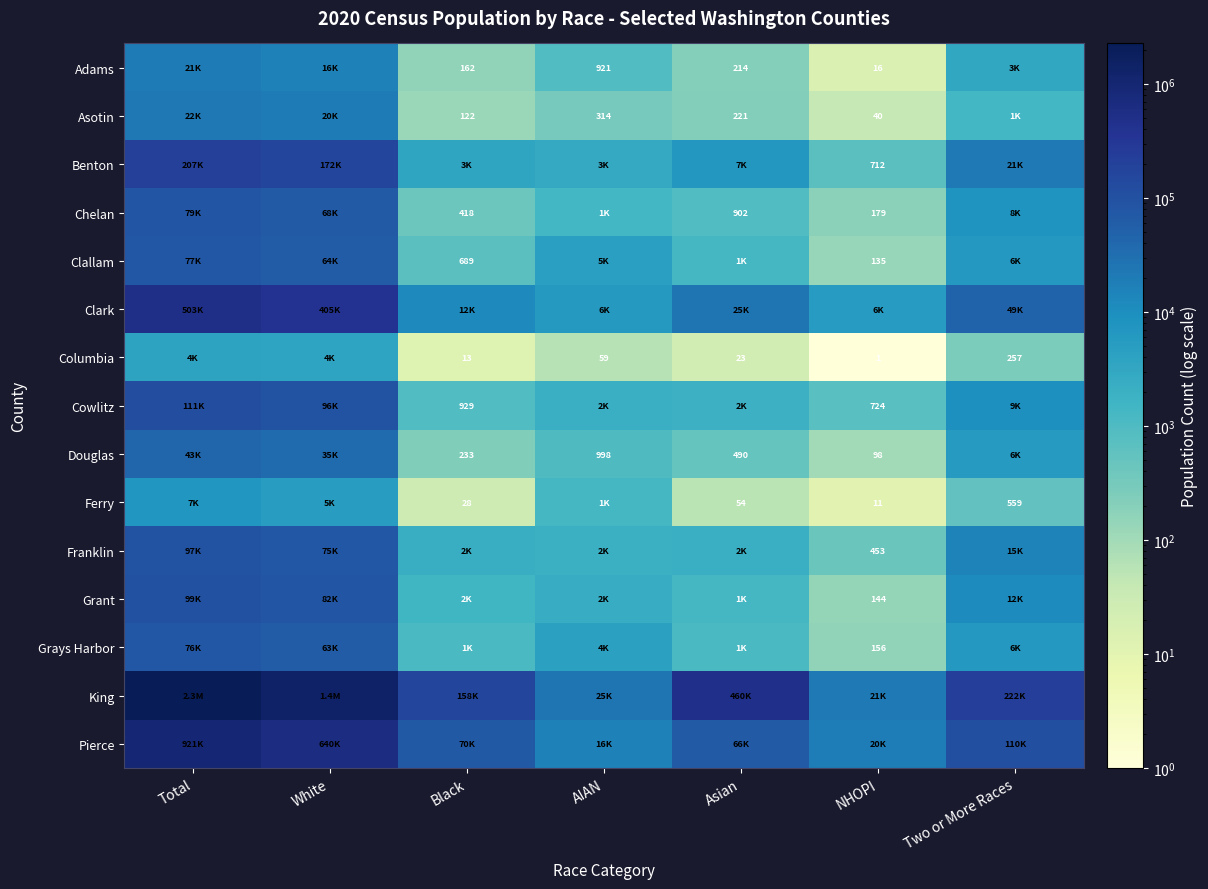

Which category has the highest value across all series?

Total